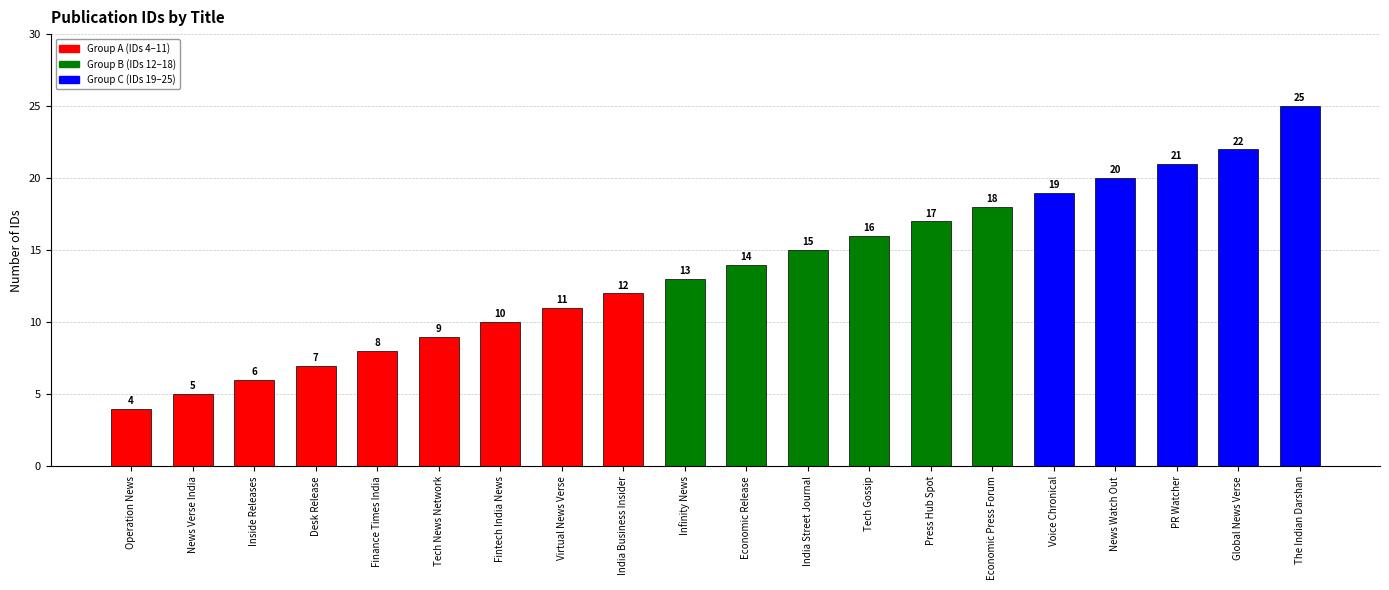

What is the sum of the values at Desk Release and News Watch Out?

27